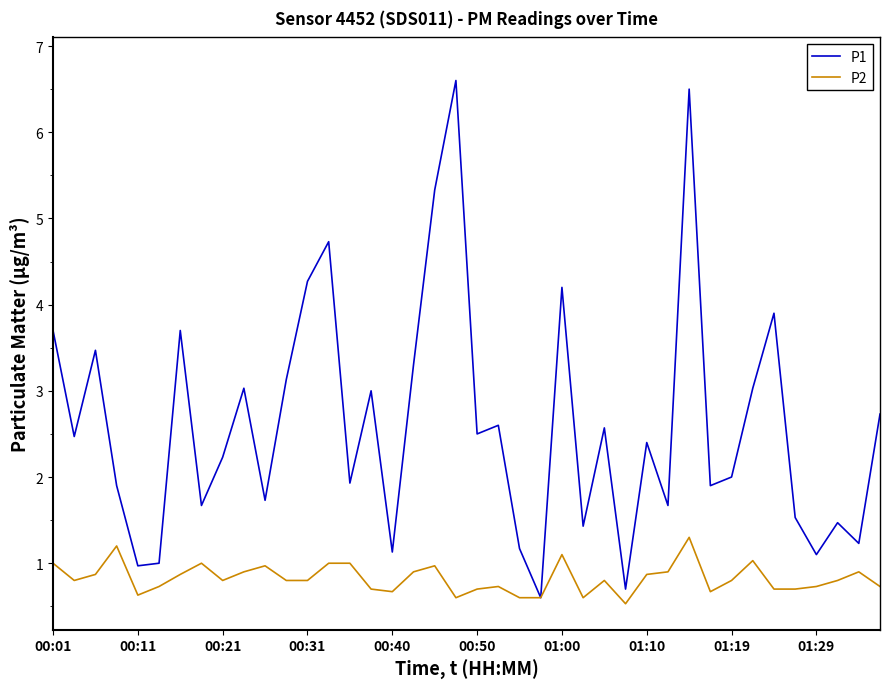

Which series has the widest spread of values?

P1